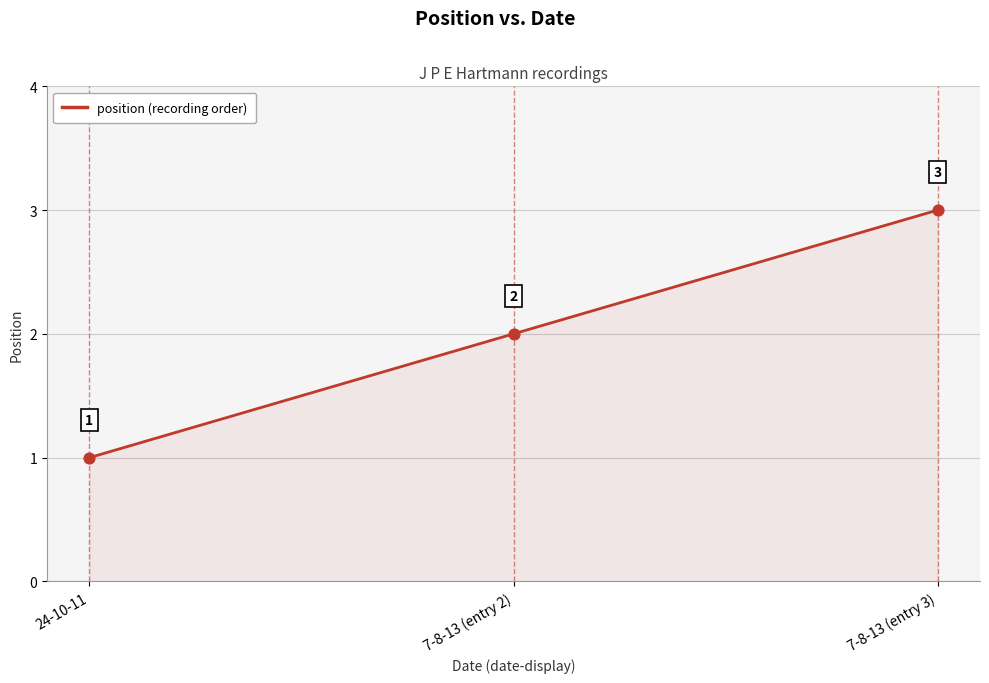

Which has a higher value, 7-8-13 (entry 3) or 24-10-11?

7-8-13 (entry 3)